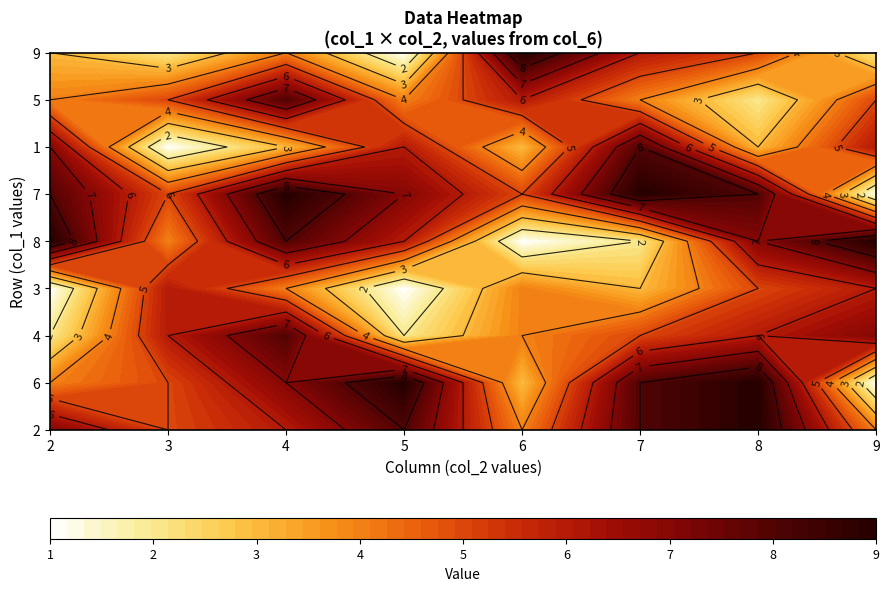

What is the sum of the 6 values at 5 and 6?

8